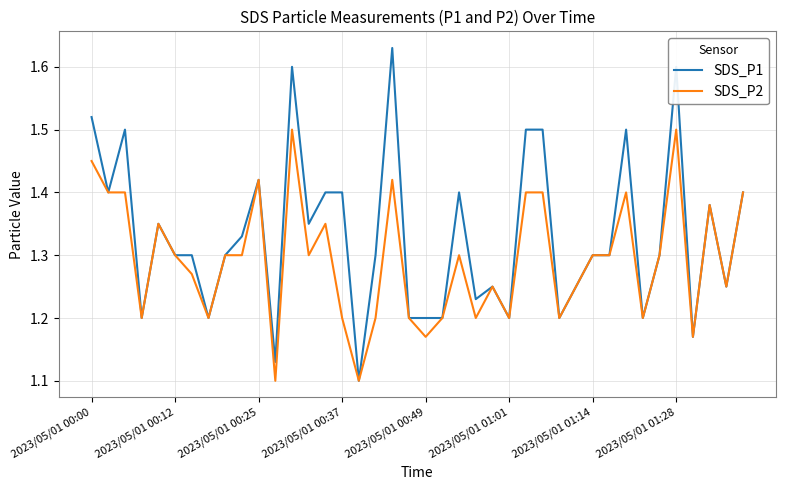

How many lines are shown in the chart?

2